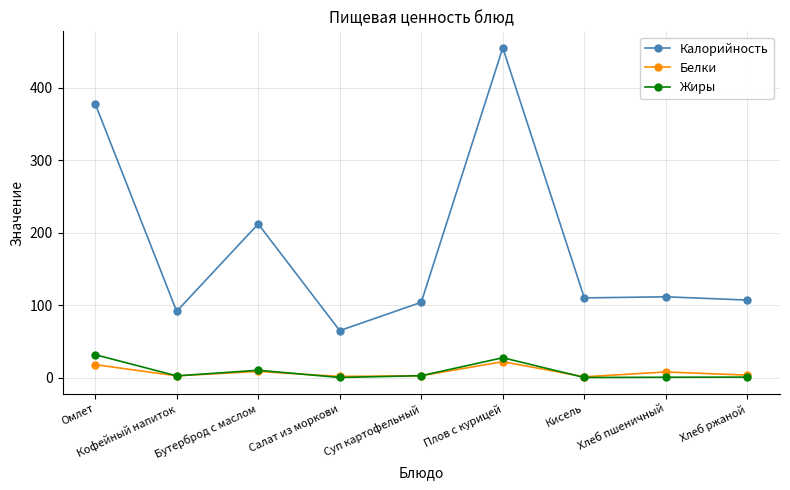

Count the number of categories in the chart.

9